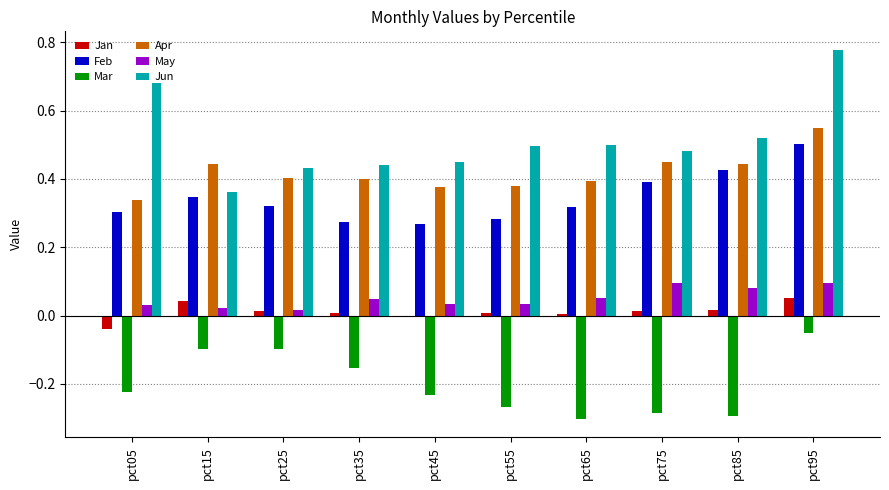

Between pct25 and pct55, which series saw the biggest shift?

Mar